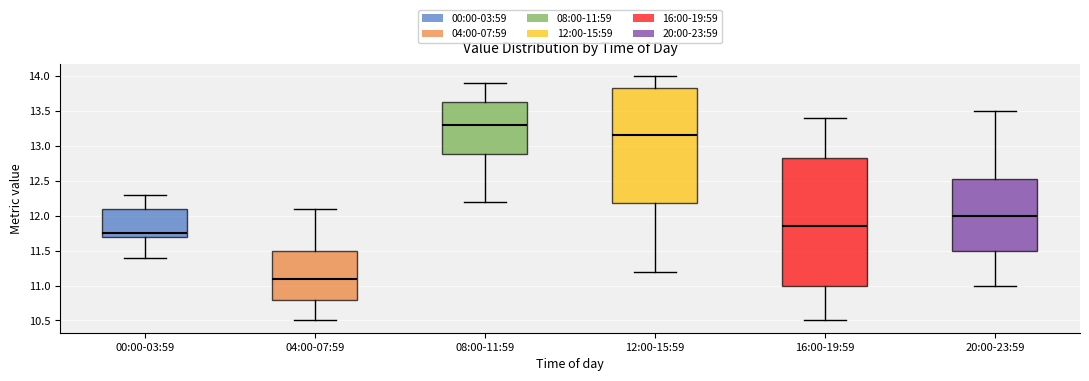

Where does the median line of the box for 20:00-23:59 sit on the y-axis? The values are not printed on the chart, so give them approximately, as read against the axis.

12.00